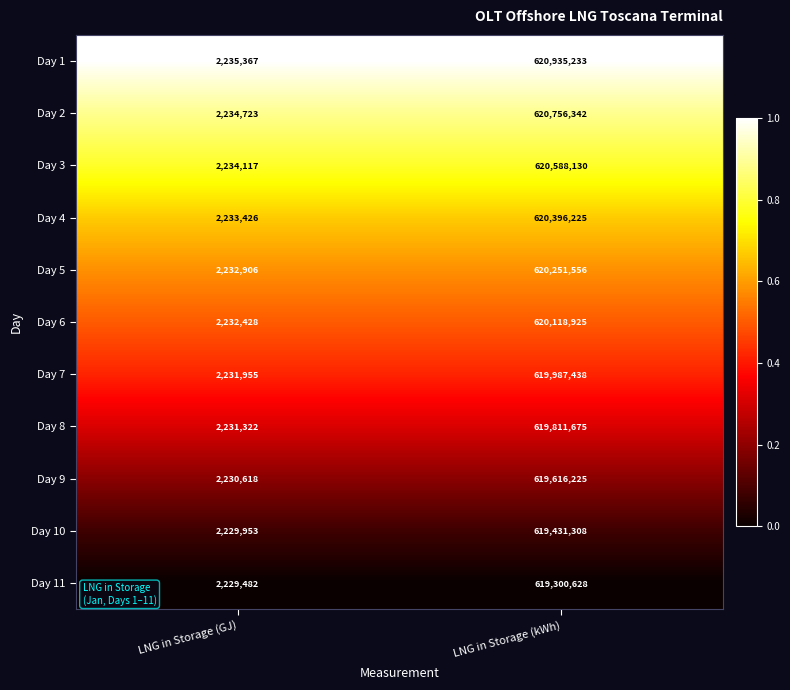

The value of Day 5 at LNG in Storage (kWh) is 620251556. True or false?

True